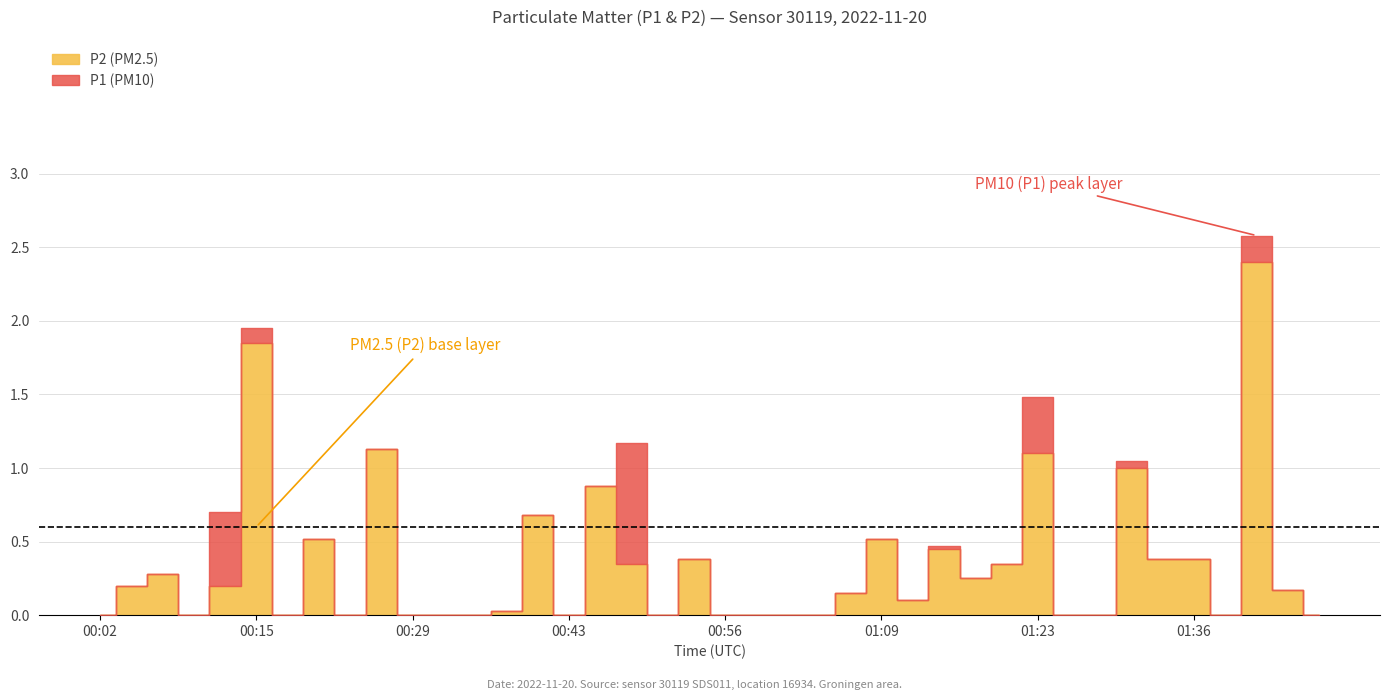

The value of P1 at 05:50 is 1.9. True or false?

False